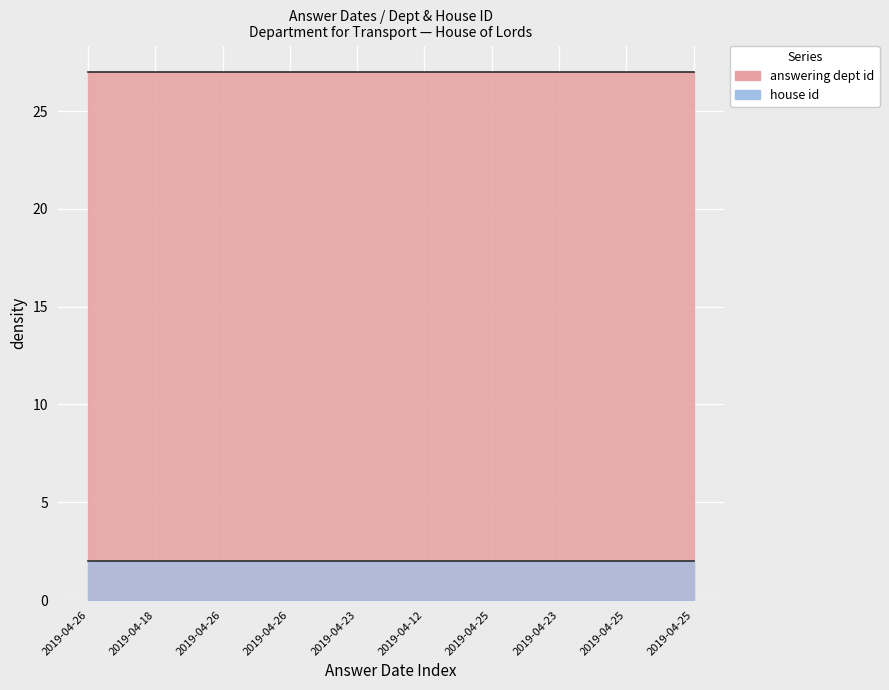

At which category is the sum across all series the highest?

2019-04-26